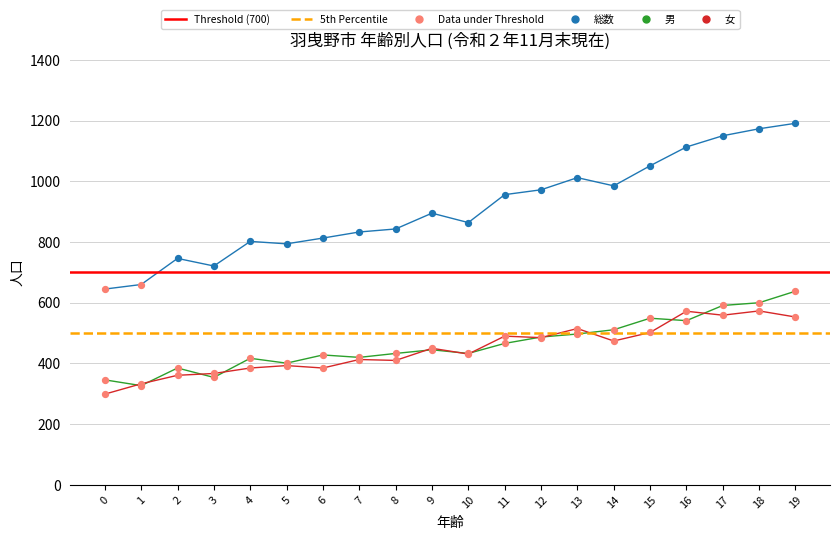

What are all the series names shown in the legend?

総数, 男, 女